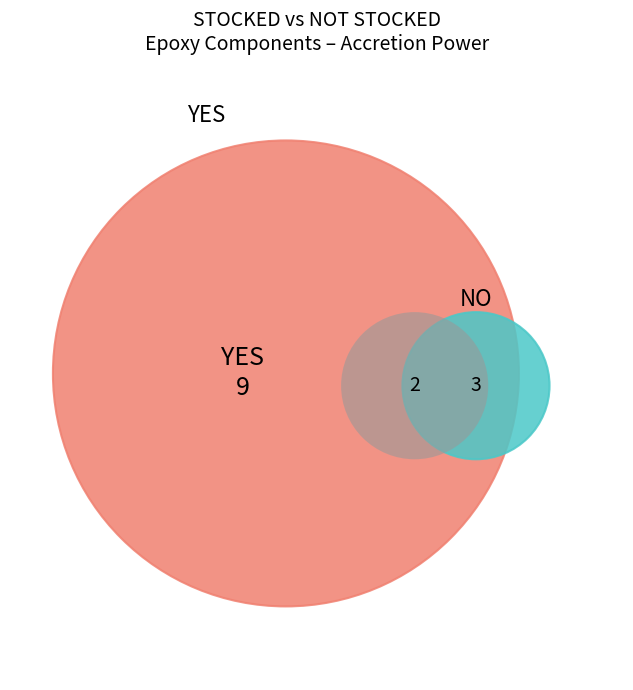

True or false: 2500V (ASB) accounts for 1% of the total.

False